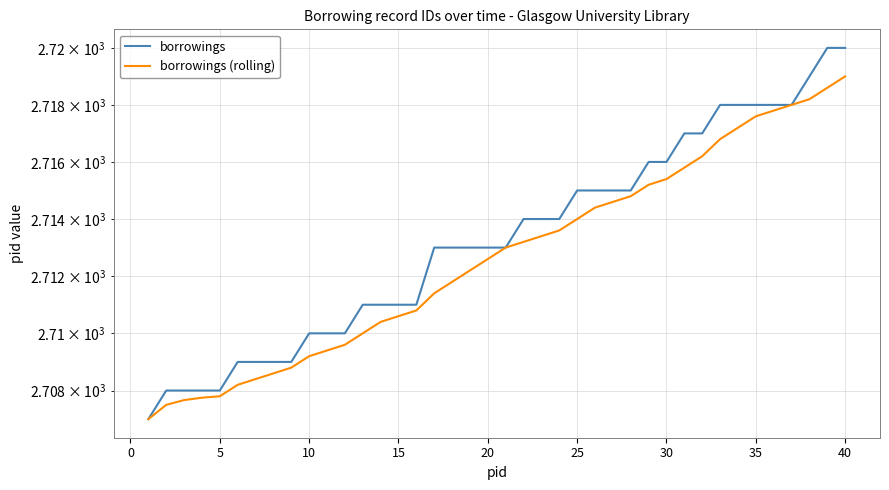

True or false: borrowings (rolling) and borrowings cross at least once.

False